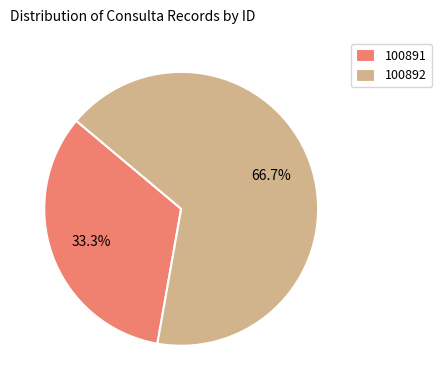

Is there any slice that represents more than half of the pie?

Yes